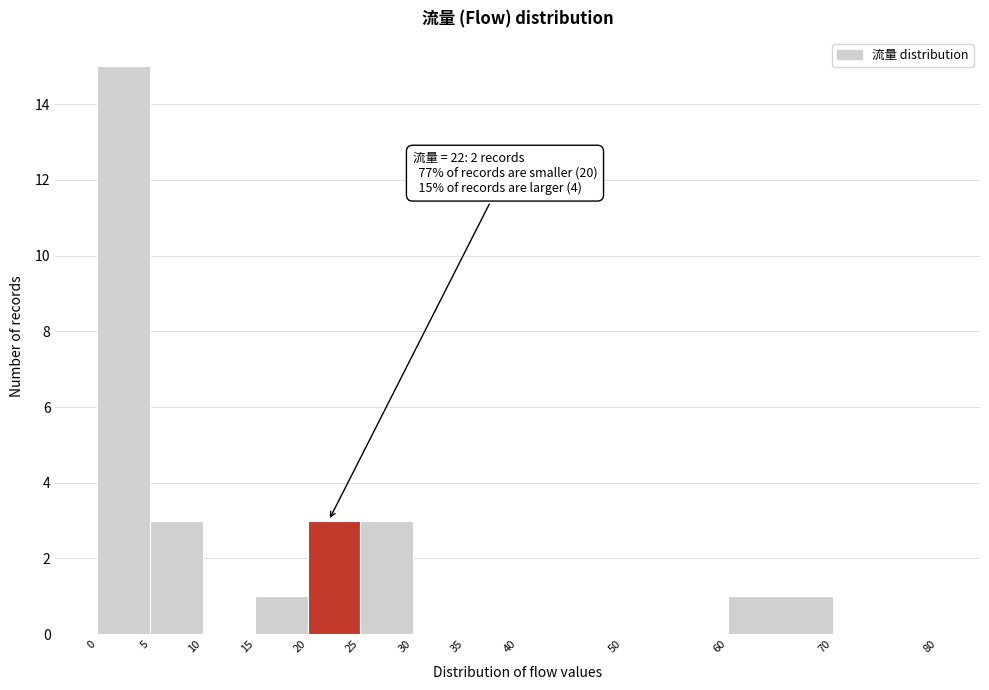

Over which range of the x-axis is the bar tallest?

0 to 5